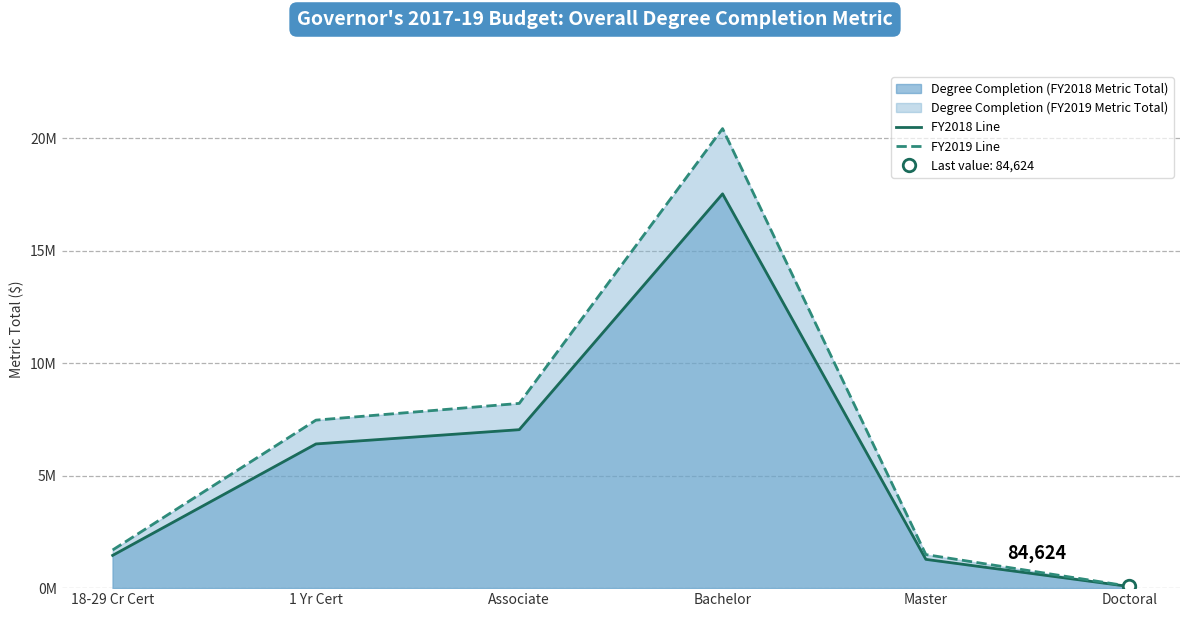

The FY2019 Line series shows 13145712 at 1 Yr Cert. True or false?

False